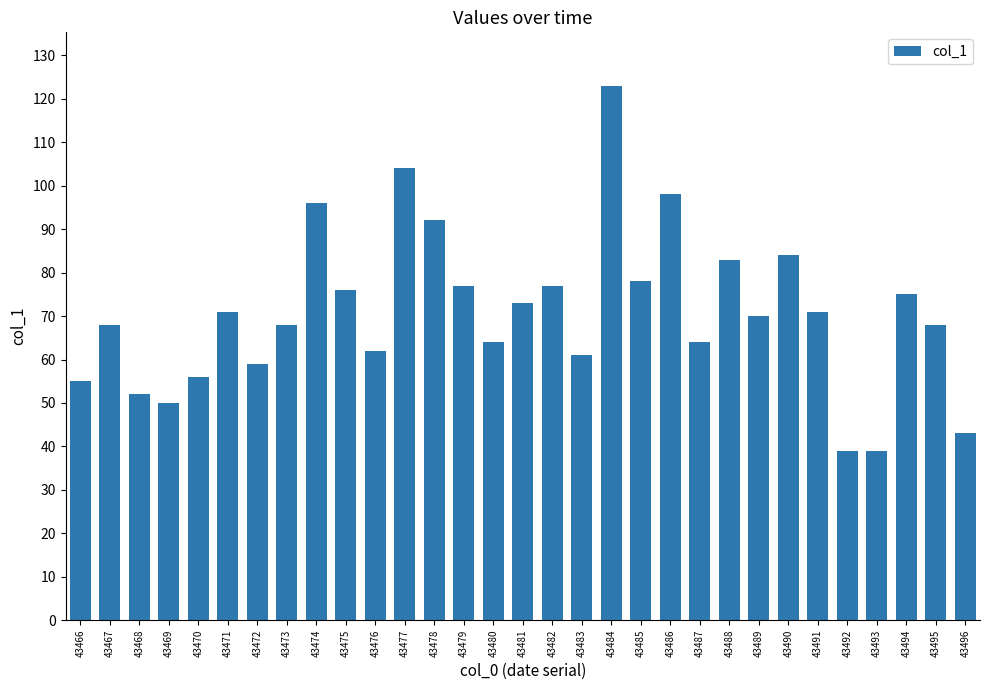

How many data points does each series have?

31